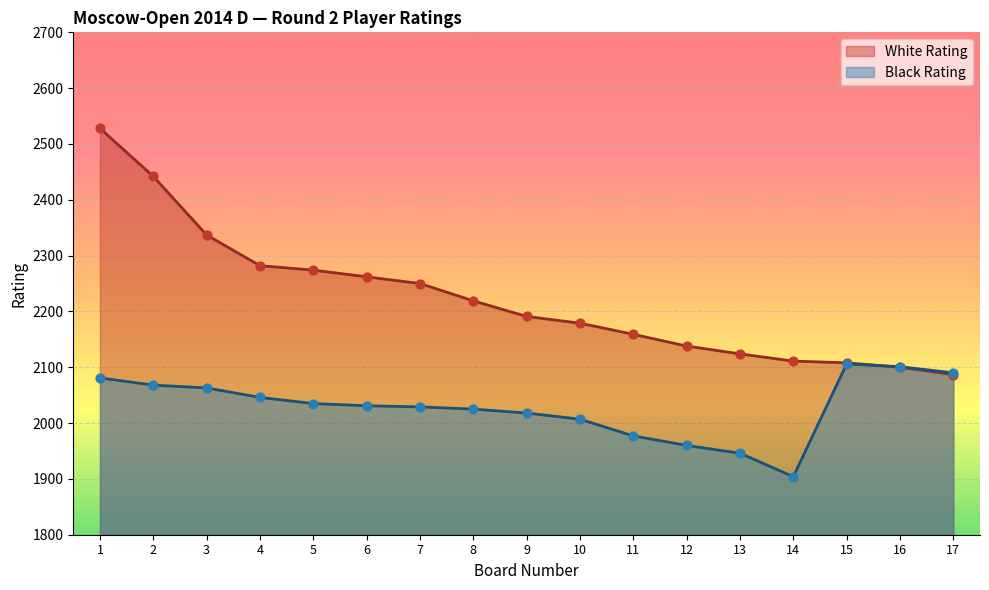

What are all the series names shown in the legend?

White Rating, Black Rating